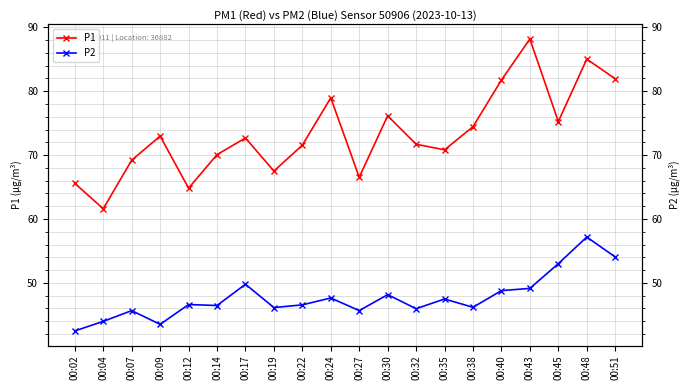

Does the chart display data point markers on the line(s)?

Yes